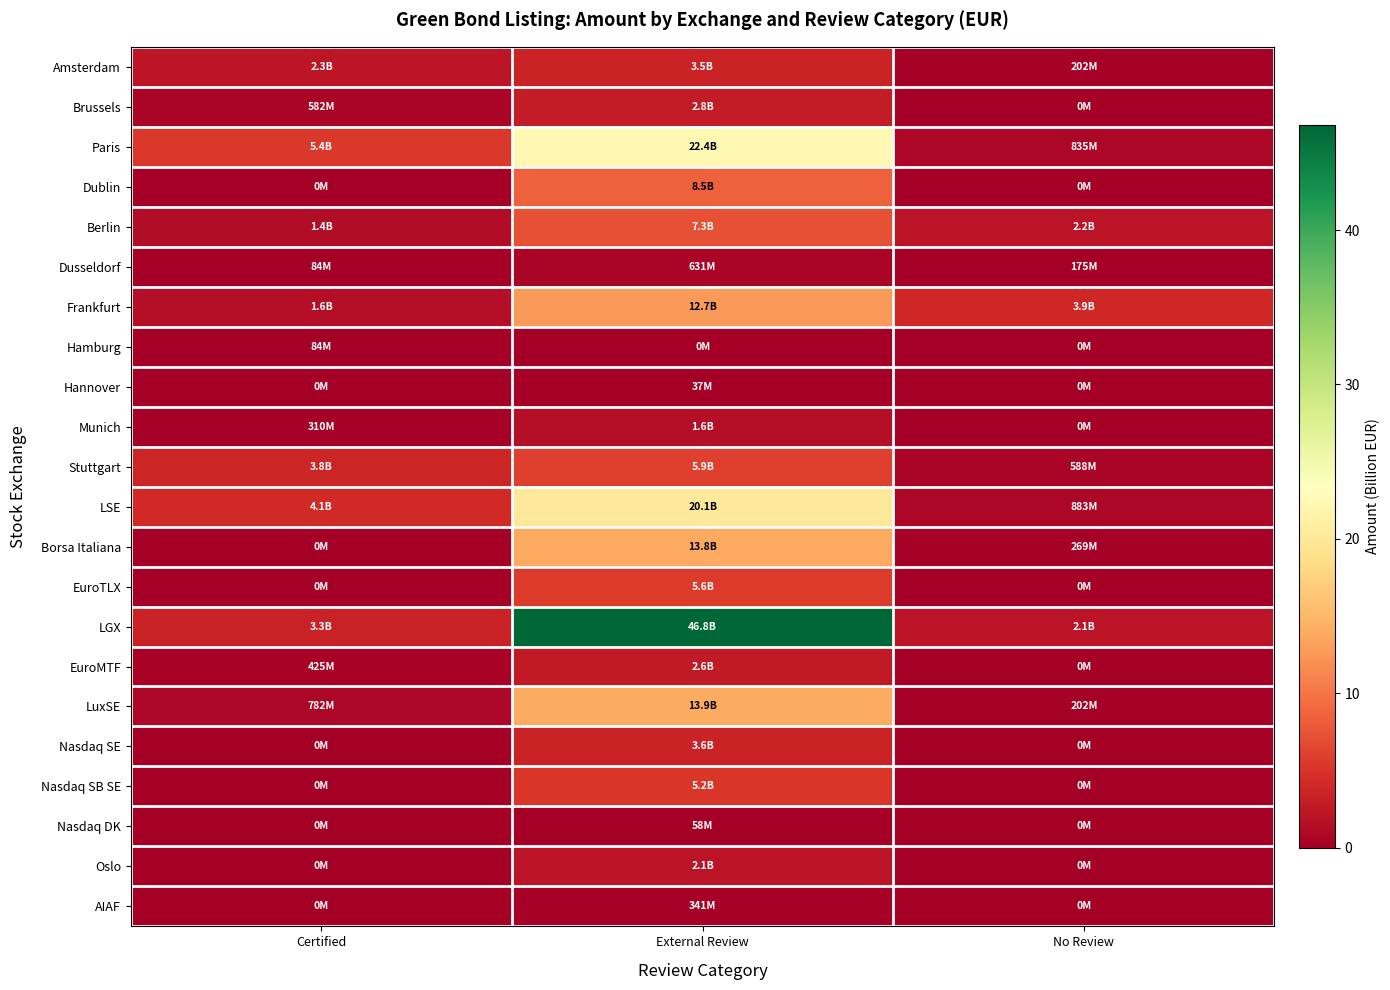

How many distinct data groups are displayed?

22